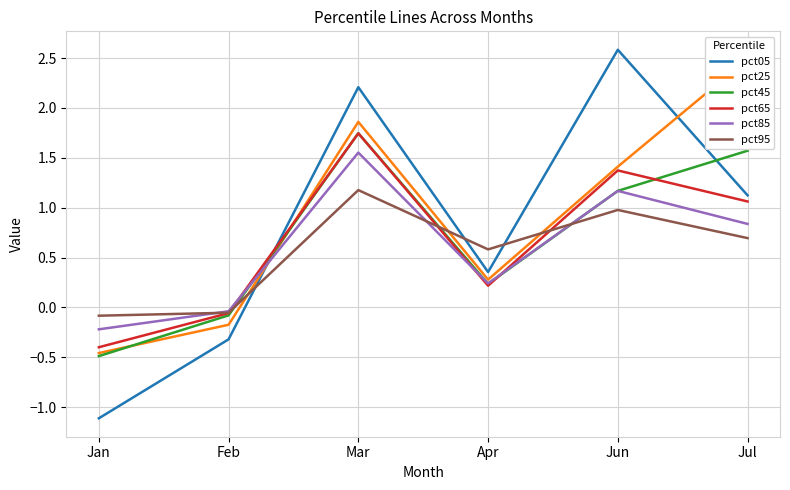

What is the average value of the pct85 series?

0.6